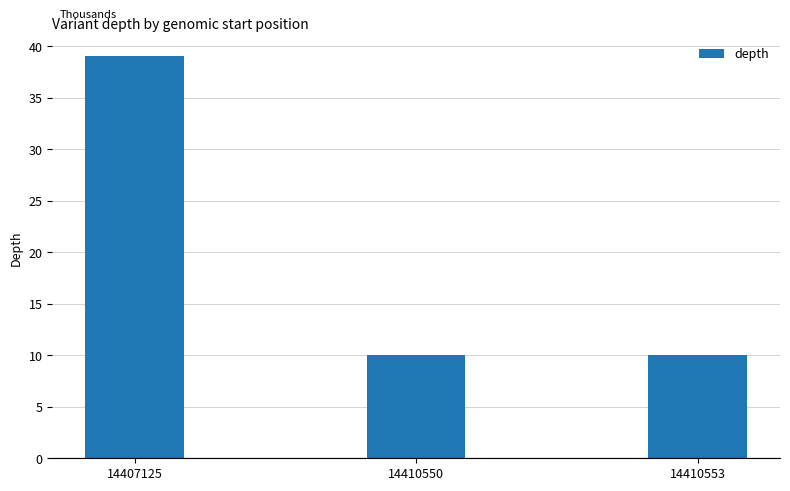

How many bars are there in total?

3